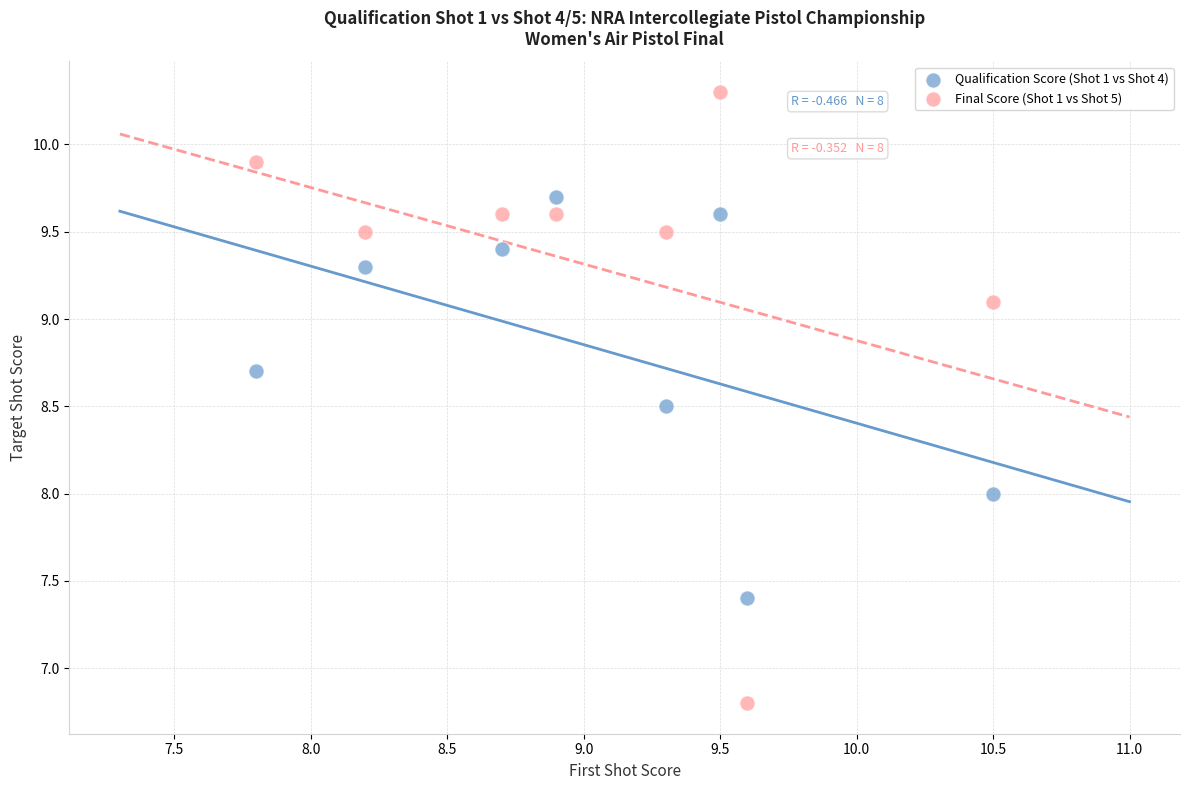

Which series reaches the maximum Y coordinate?

Final Score (Shot 1 vs Shot 5)